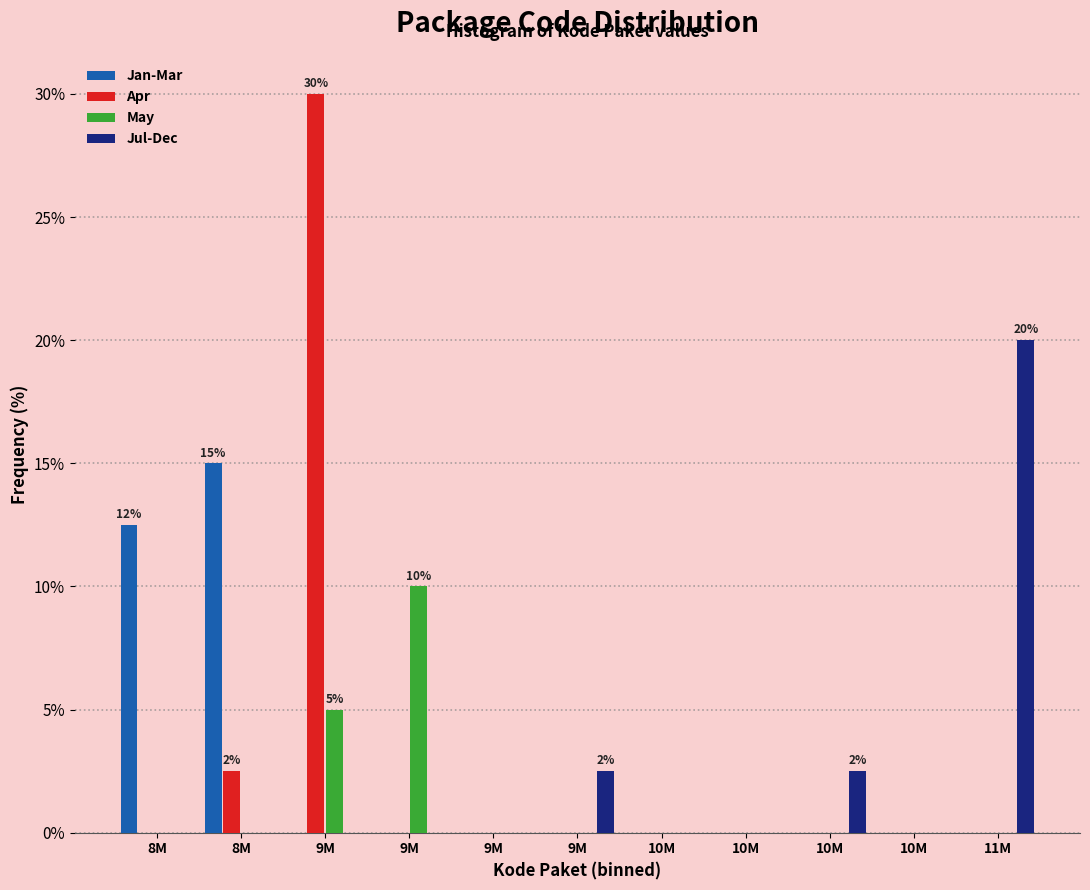

What are all the series names shown in the legend?

Jan-Mar, Apr, May, Jul-Dec